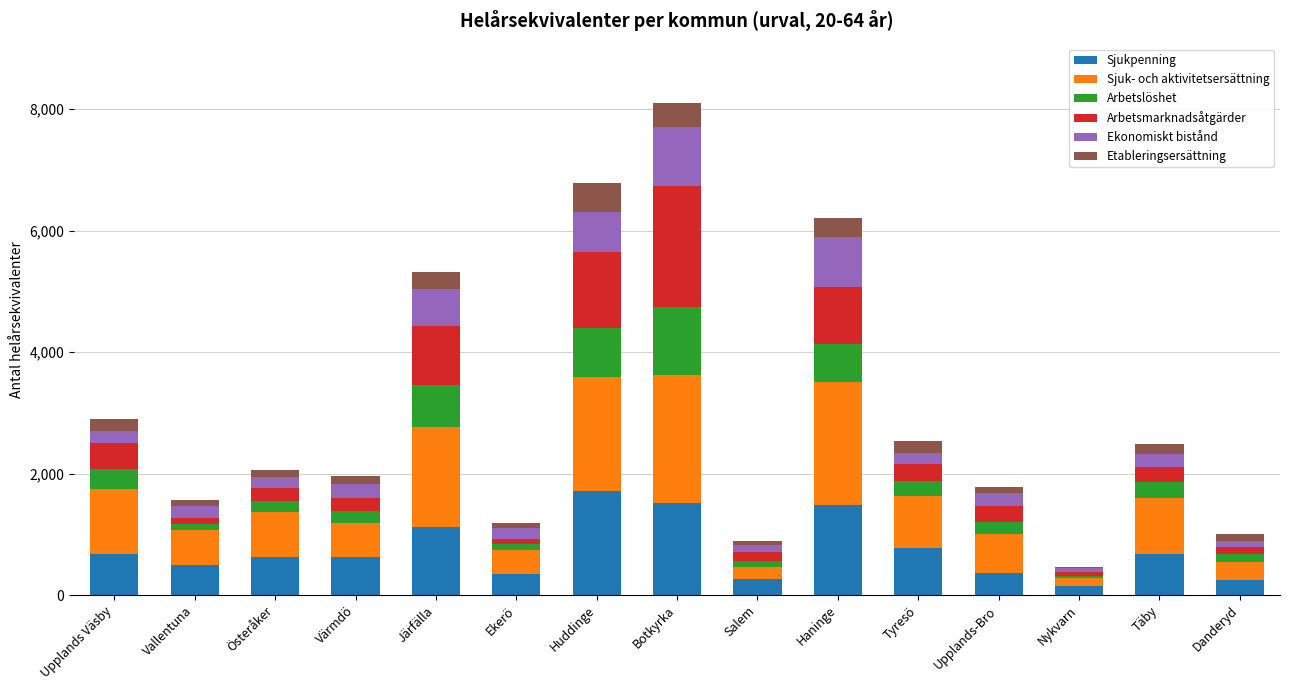

At which category is the sum across all series the highest?

Botkyrka